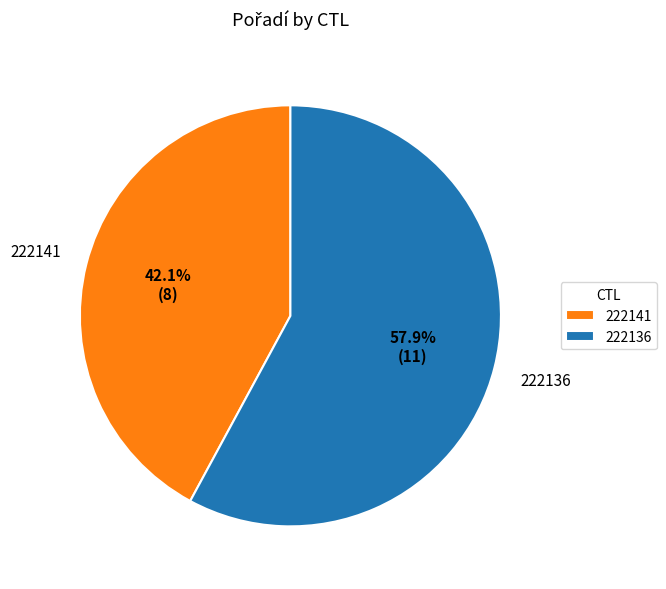

How many segments does this pie chart have?

2